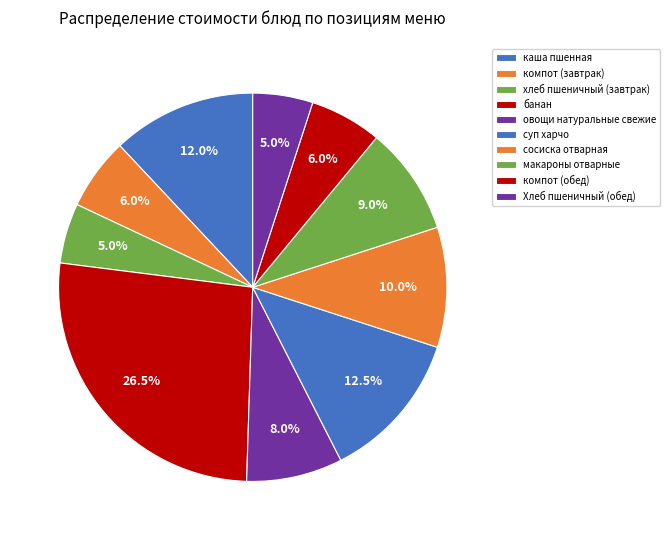

The Хлеб пшеничный (обед) slice represents 5% of the pie. True or false?

True